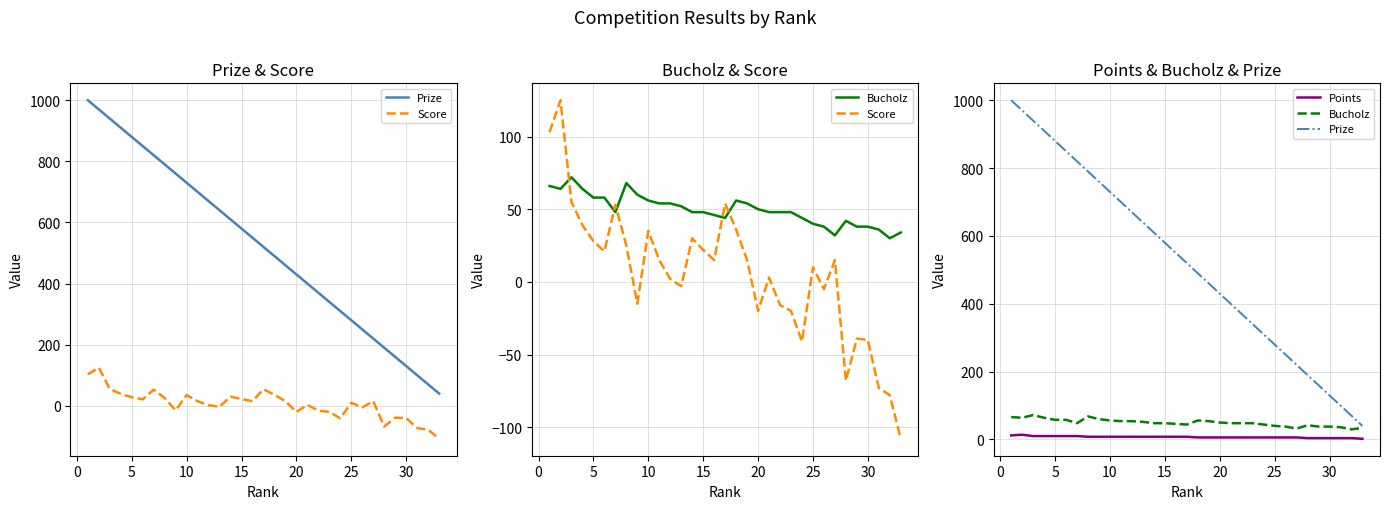

How many values in the Points series are below 8?

16